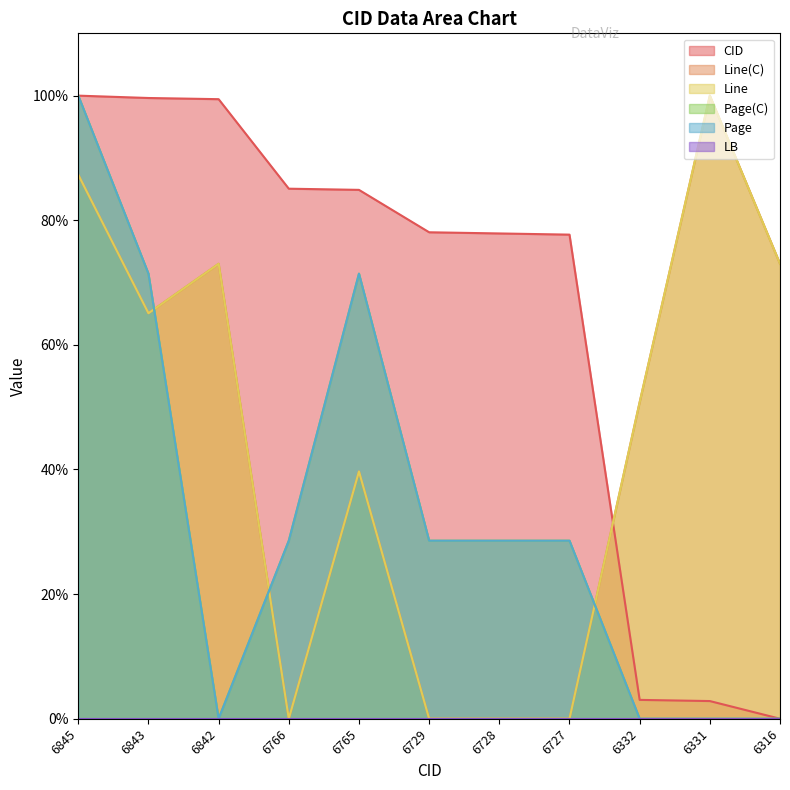

True or false: Line has a value of 22.3 at 6765.

False